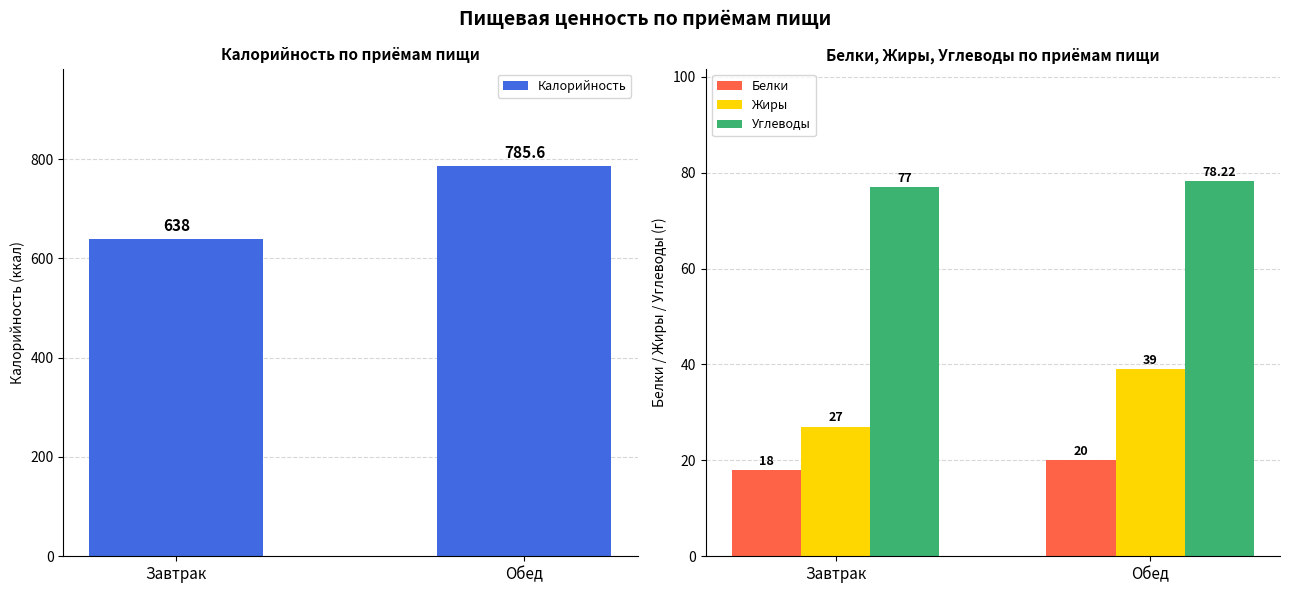

What are all the series names shown in the legend?

Калорийность, Белки, Жиры, Углеводы